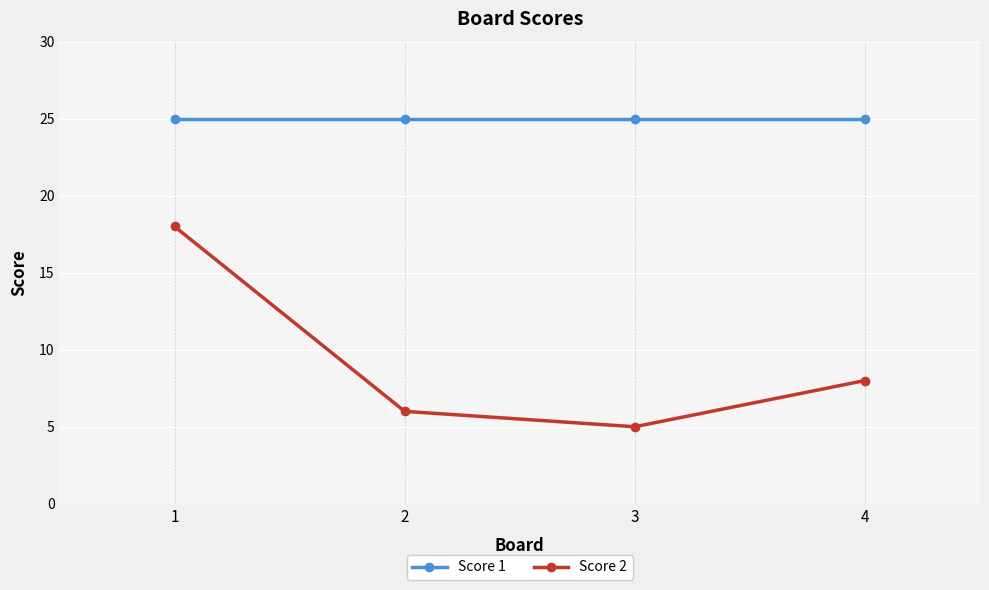

Is this an area chart (filled region under the line)?

No